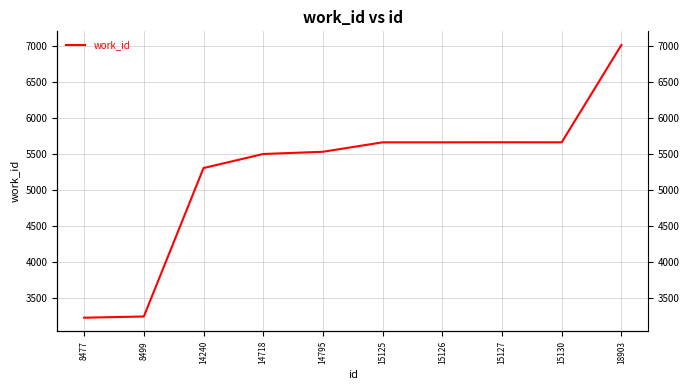

Does the chart display data point markers on the line(s)?

No